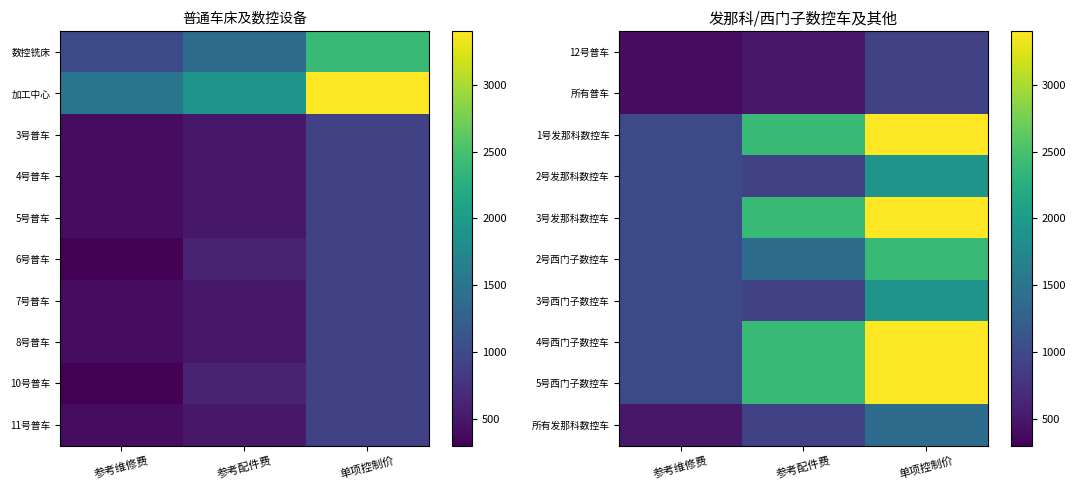

At how many categories does at least one series exceed 1001?

2